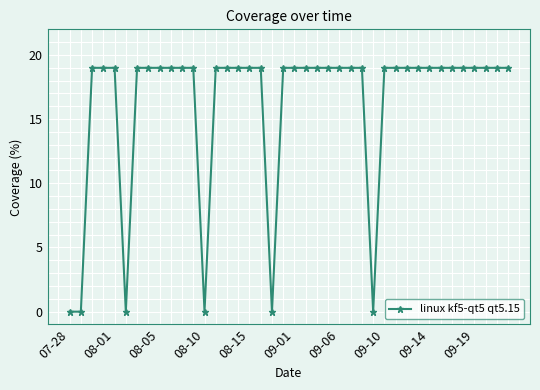

What is the value of the 23rd point from the left?

19